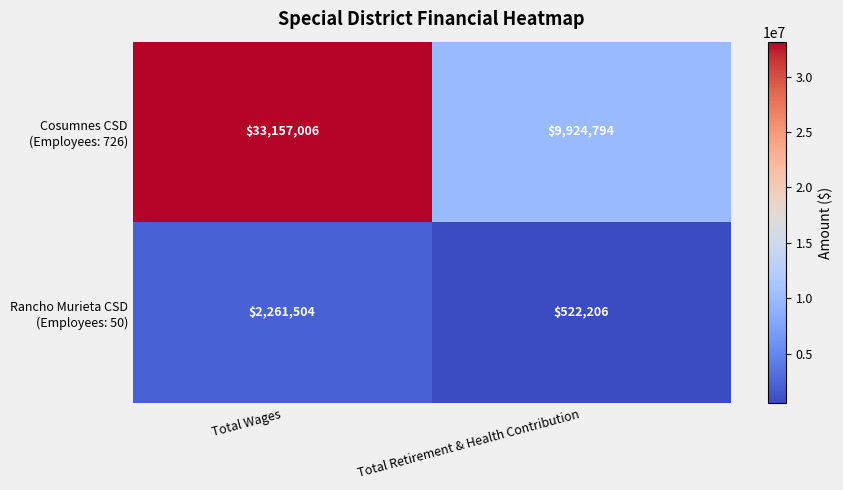

What is the total value across all series at Total Wages?

35418510